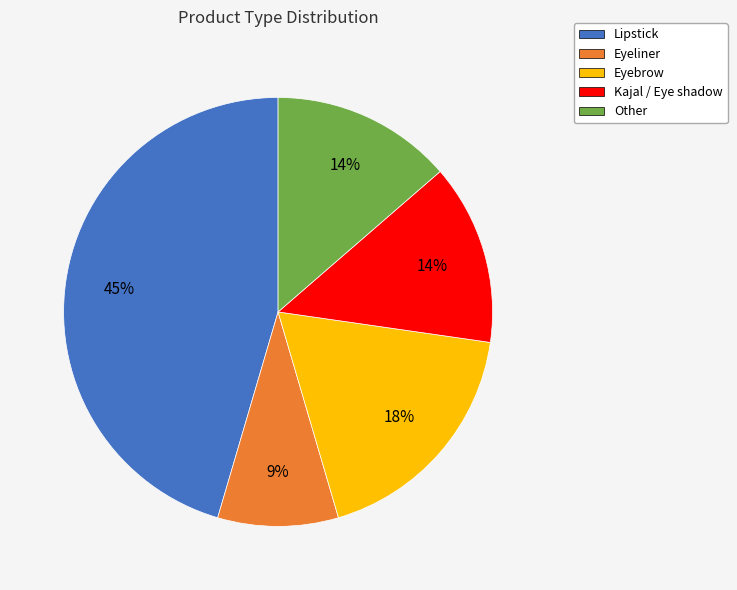

What is the largest slice in the pie chart?

Lipstick